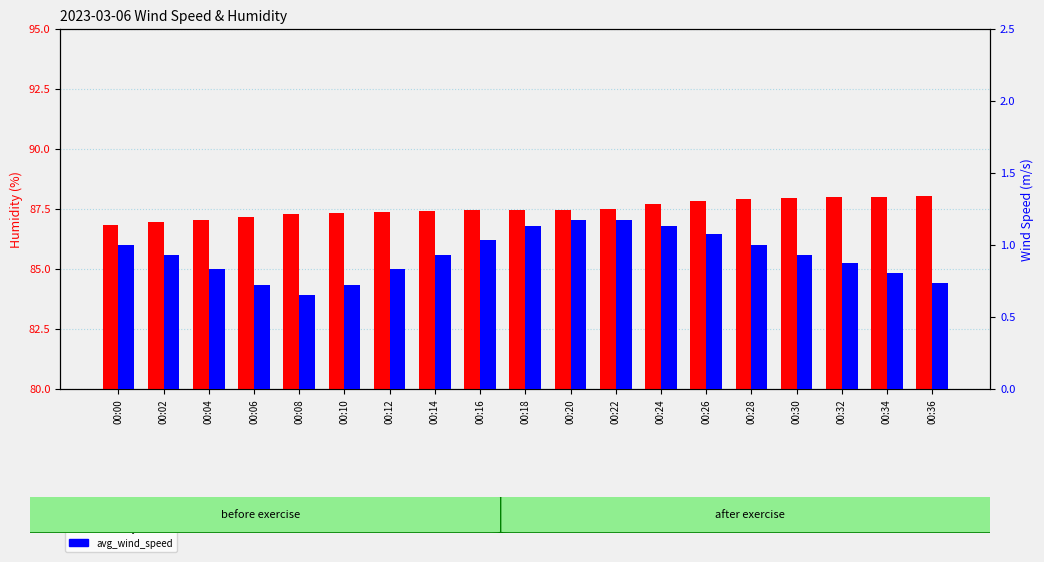

Rank the series by their maximum value, from highest to lowest.

humidity, avg_wind_speed